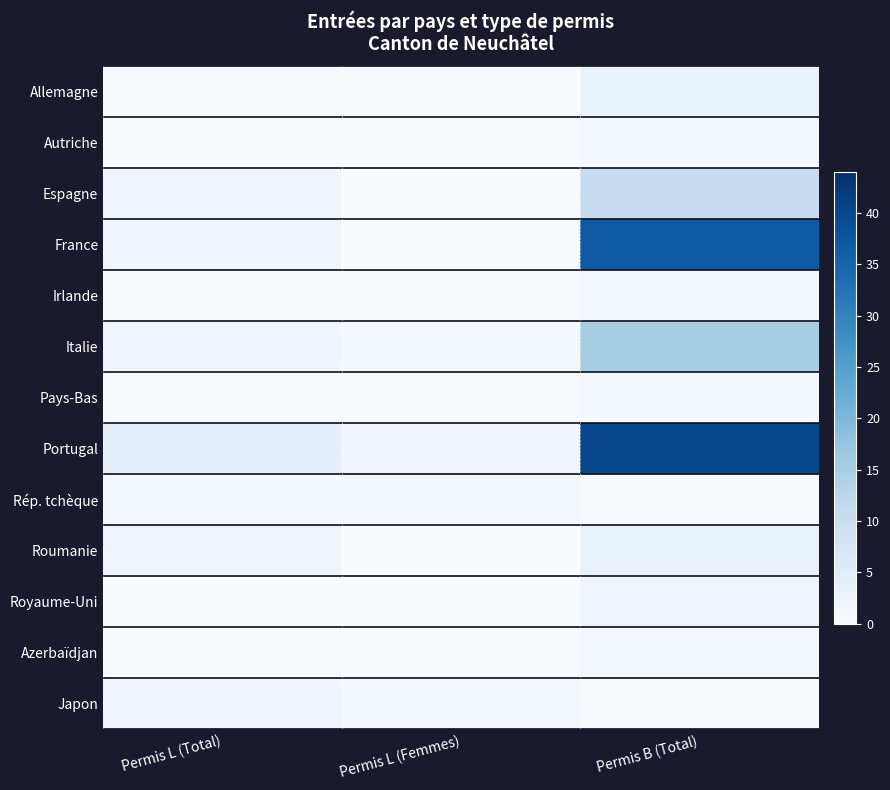

Which label corresponds to the largest value in the chart?

Permis B (Total)